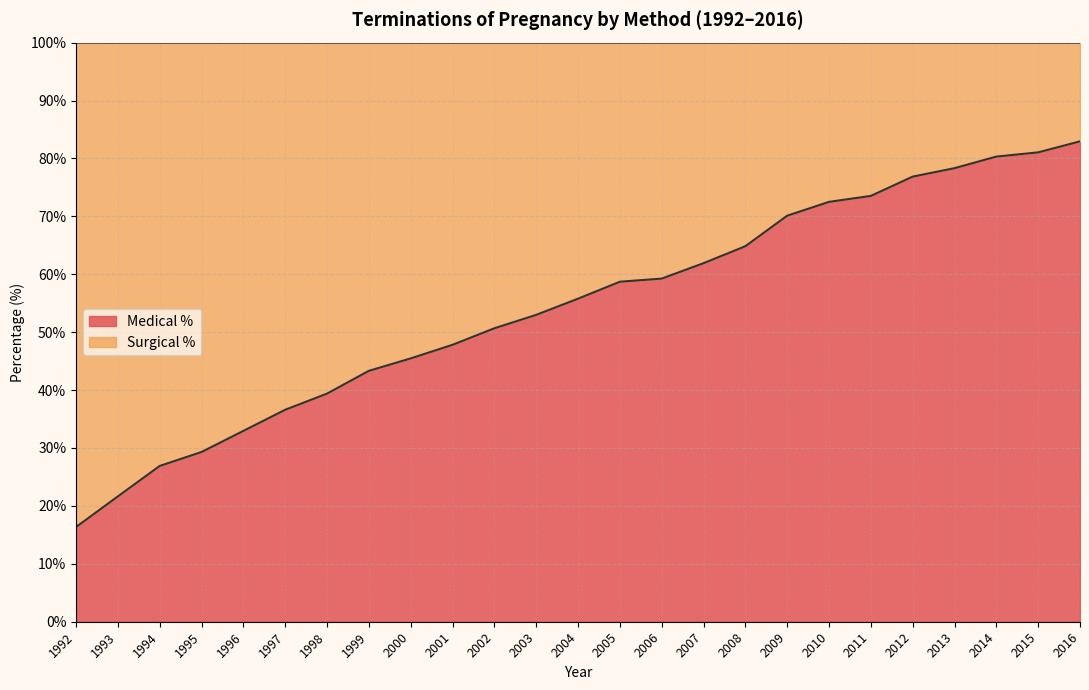

What is the sum of the values at 2008 and 2013?

143.2